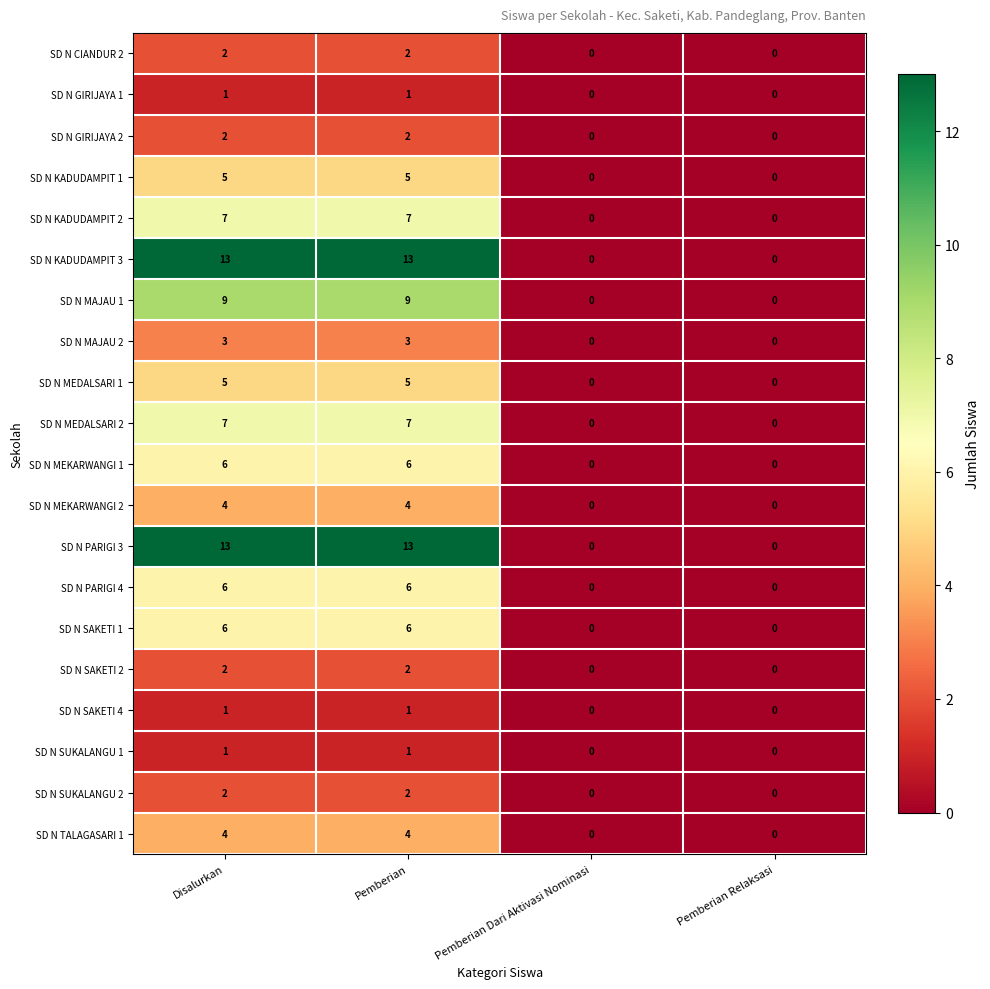

How many data points does each series have?

4